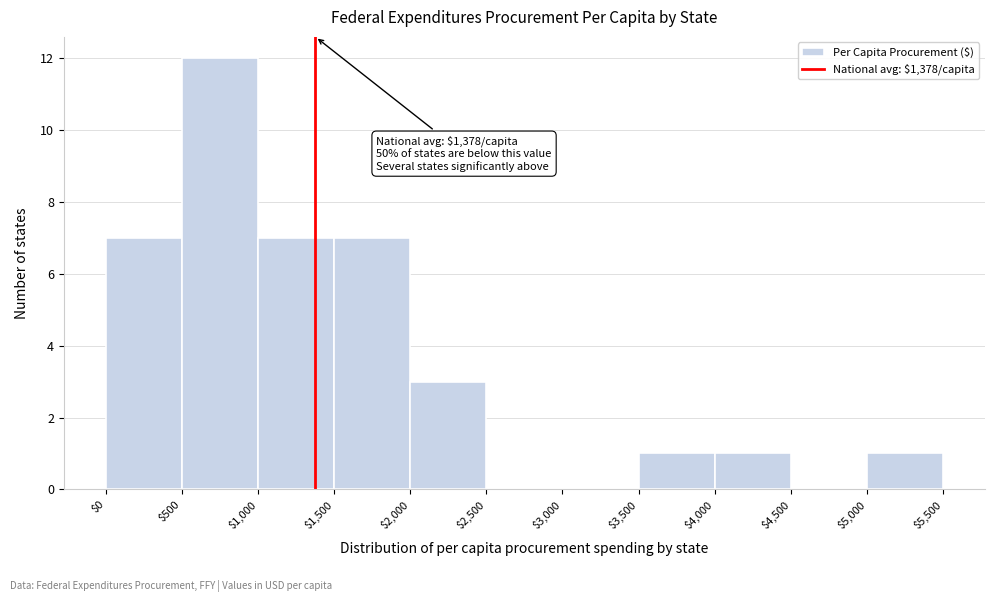

Over which range of the x-axis is the bar tallest?

$500 to $1,000